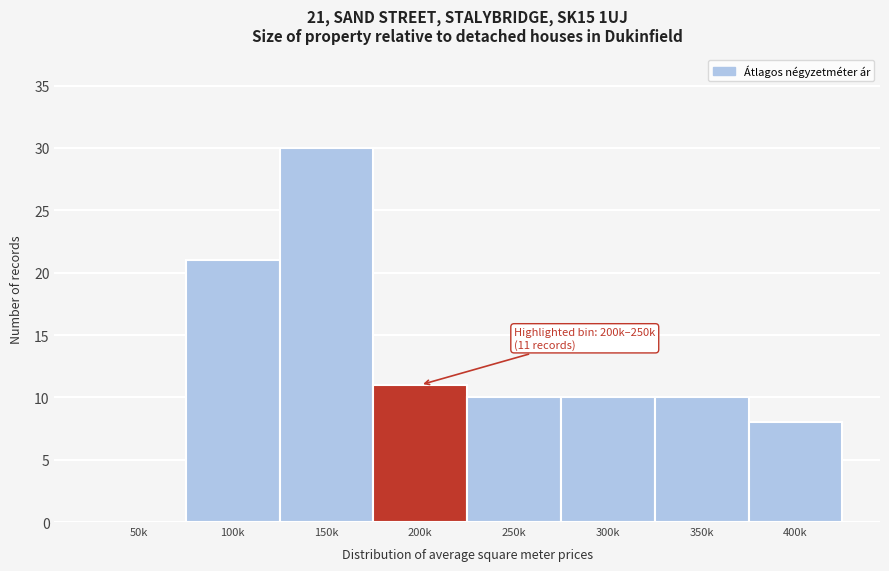

Reading left to right, list all the values displayed in this chart.

50k=0	100k=21	150k=30	200k=11	250k=10	300k=10	350k=10	400k=8